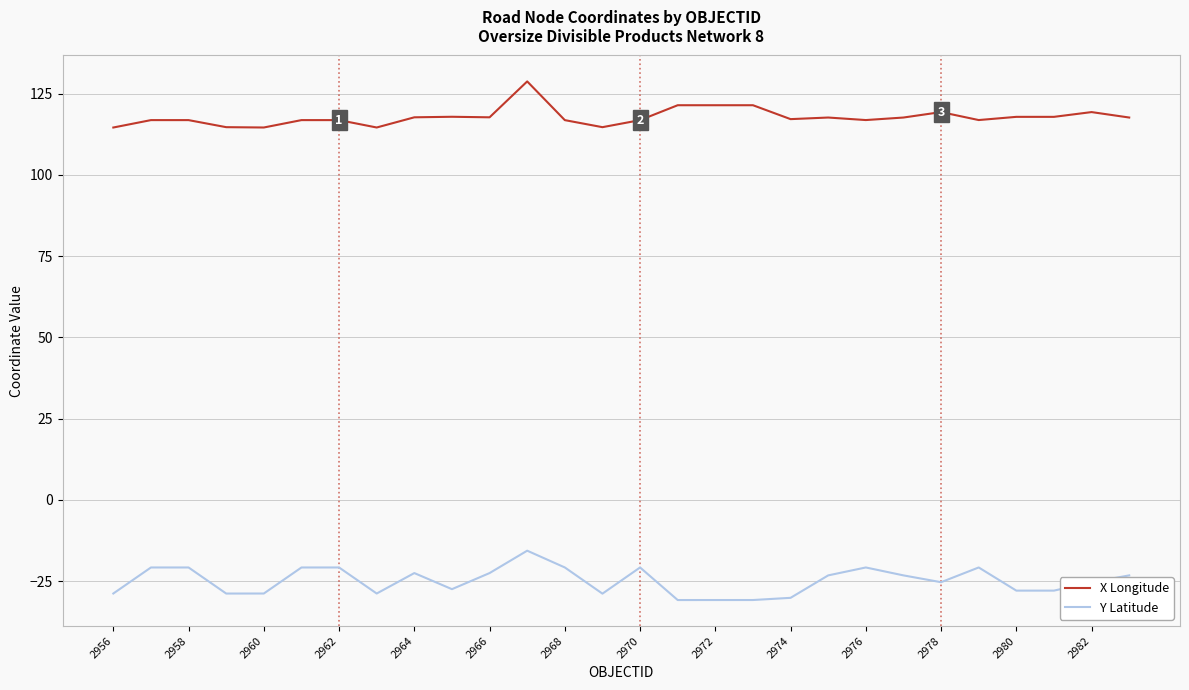

What is the difference between the maximum and minimum values in the X Longitude series?

14.2